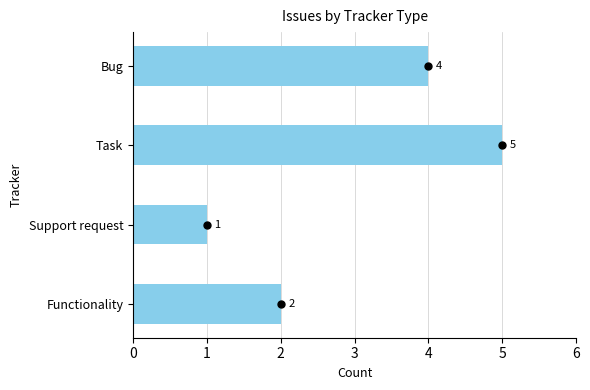

True or false: the data shows 5 at Task.

True